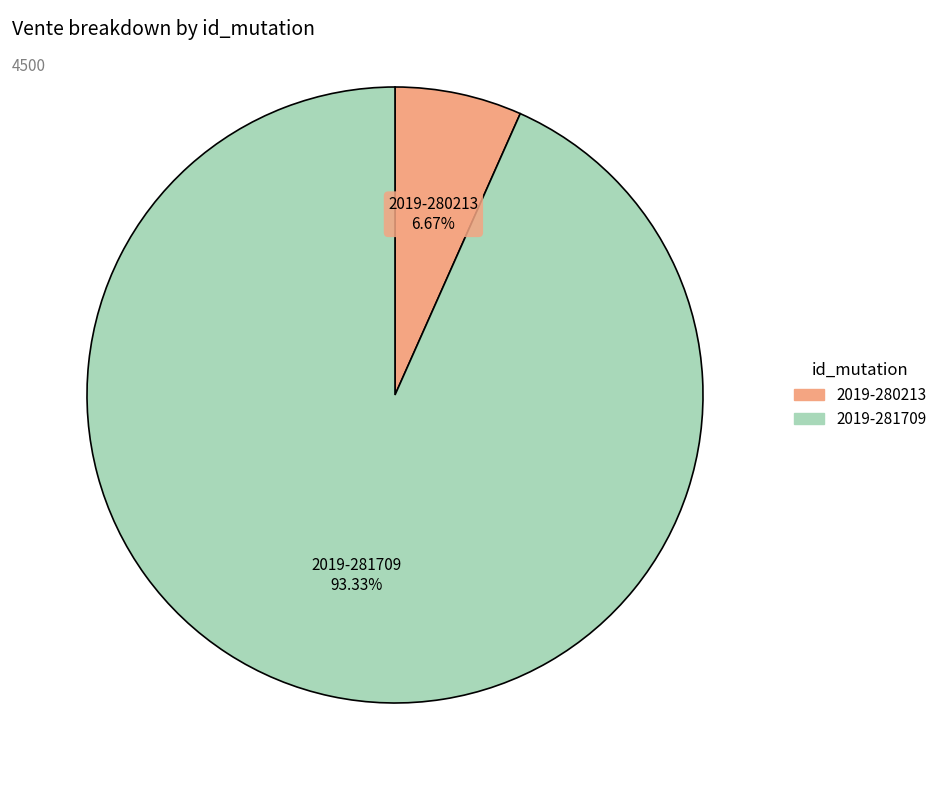

True or false: 2019-280213 accounts for 15% of the total.

False